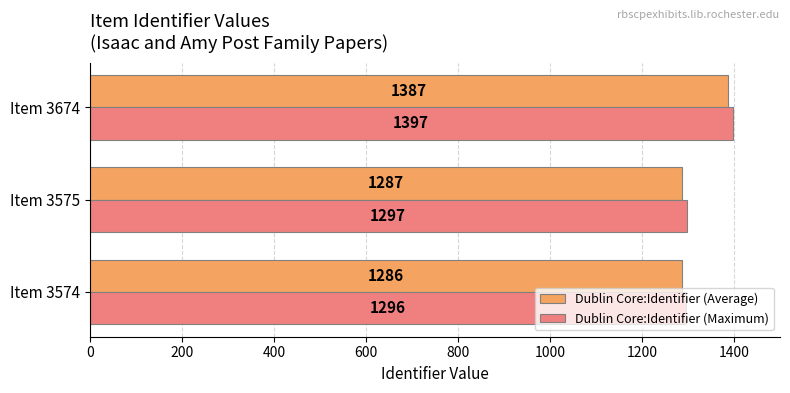

Which series has the largest total across all categories?

Dublin Core:Identifier (Maximum)